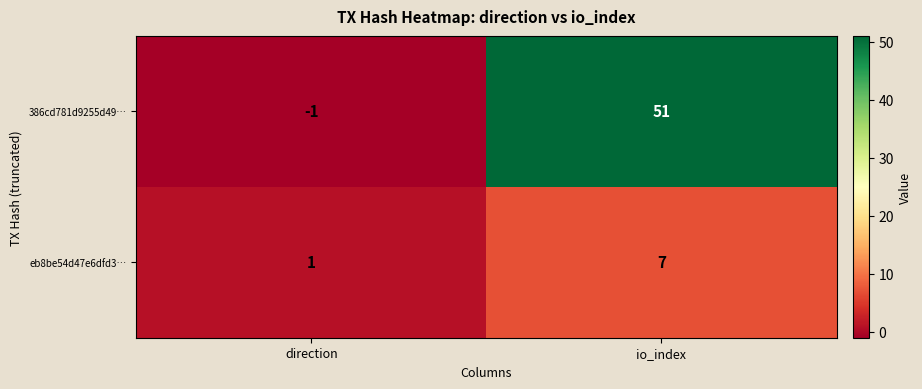

What is the minimum value shown in the chart?

-1